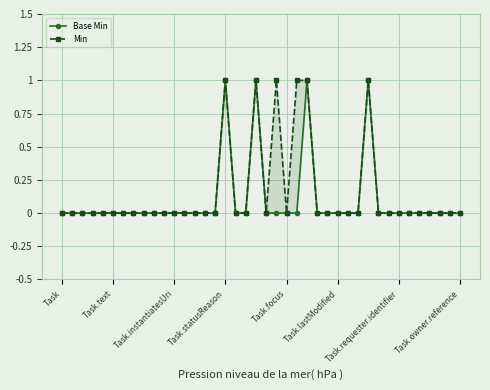

Reading left to right, list all the values displayed in this chart.

Base Min: 0	0	0	0	0	0	0	0	0	0	0	0	0	0	0	0	1	0	0	1	0	0	0	0	1	0	0	0	0	0	1	0	0	0	0	0	0	0	0	0
Min: 0	0	0	0	0	0	0	0	0	0	0	0	0	0	0	0	1	0	0	1	0	1	0	1	1	0	0	0	0	0	1	0	0	0	0	0	0	0	0	0